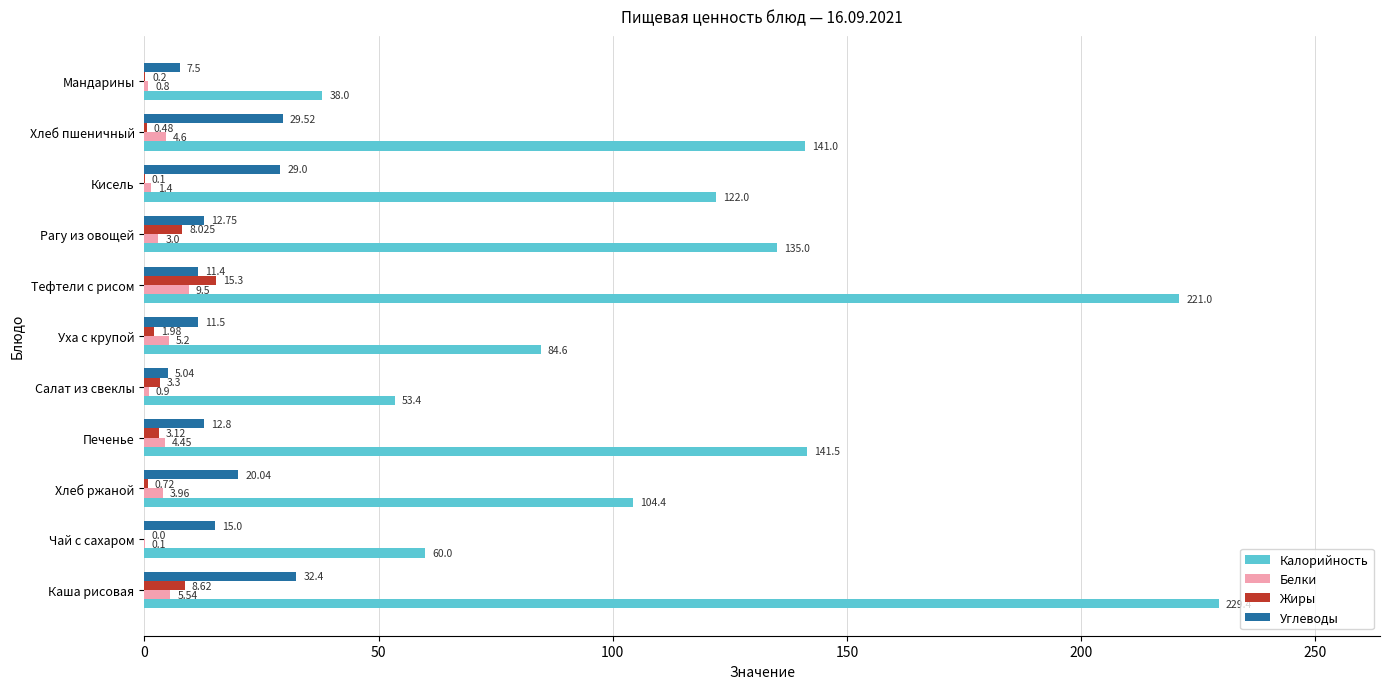

Is the value of Углеводы at Тефтели с рисом greater than the value of Калорийность at Хлеб пшеничный?

No